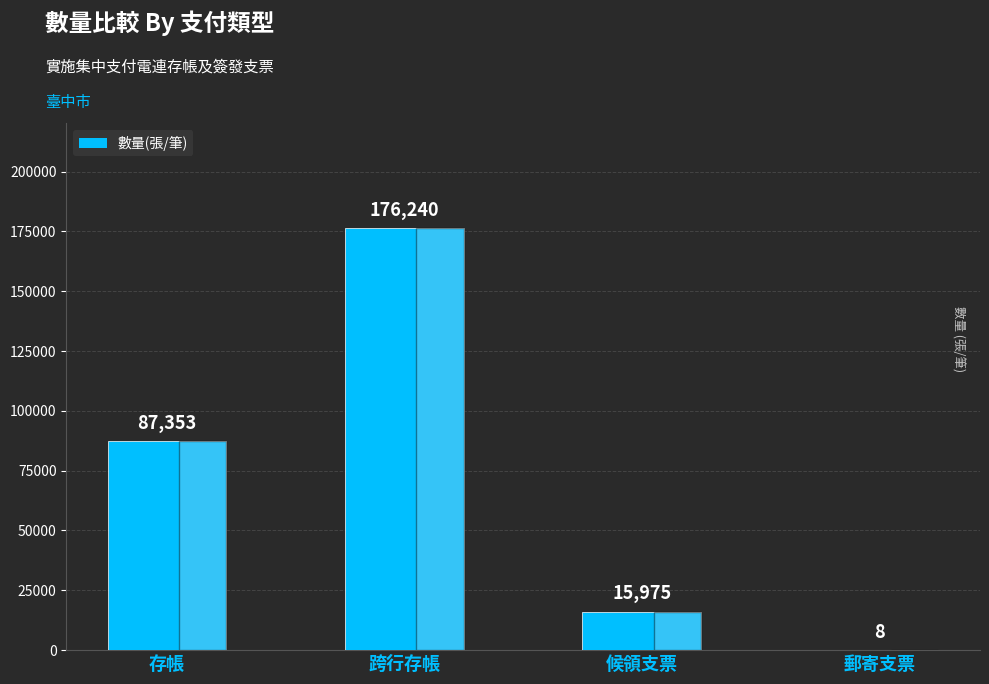

What is the difference between the values at 郵寄支票 and 跨行存帳?

176232